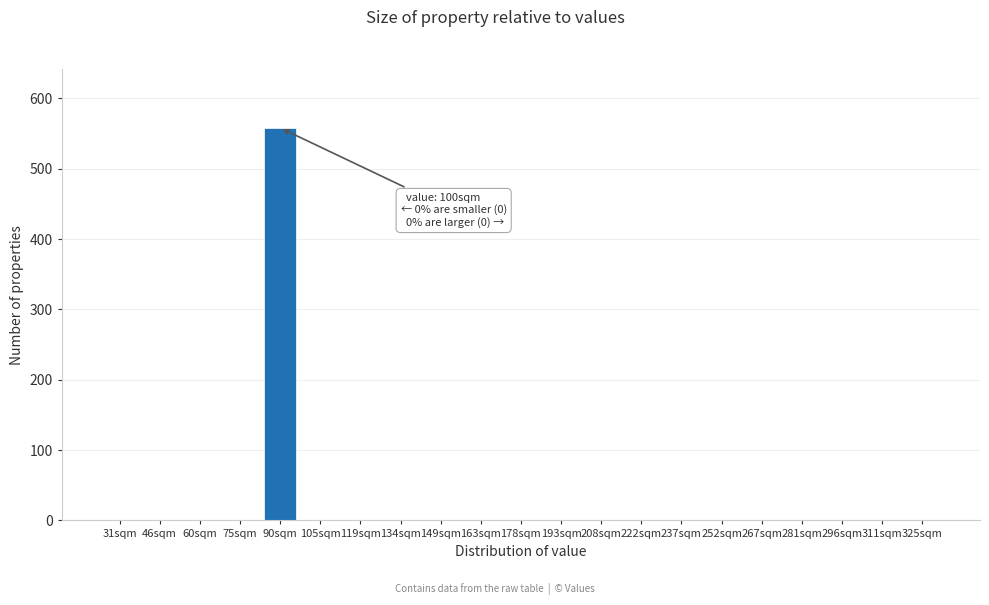

Reading left to right, list all the values displayed in this chart.

31sqm=0	46sqm=0	60sqm=0	75sqm=0	90sqm=558	105sqm=0	119sqm=0	134sqm=0	149sqm=0	163sqm=0	178sqm=0	193sqm=0	208sqm=0	222sqm=0	237sqm=0	252sqm=0	267sqm=0	281sqm=0	296sqm=0	311sqm=0	325sqm=0